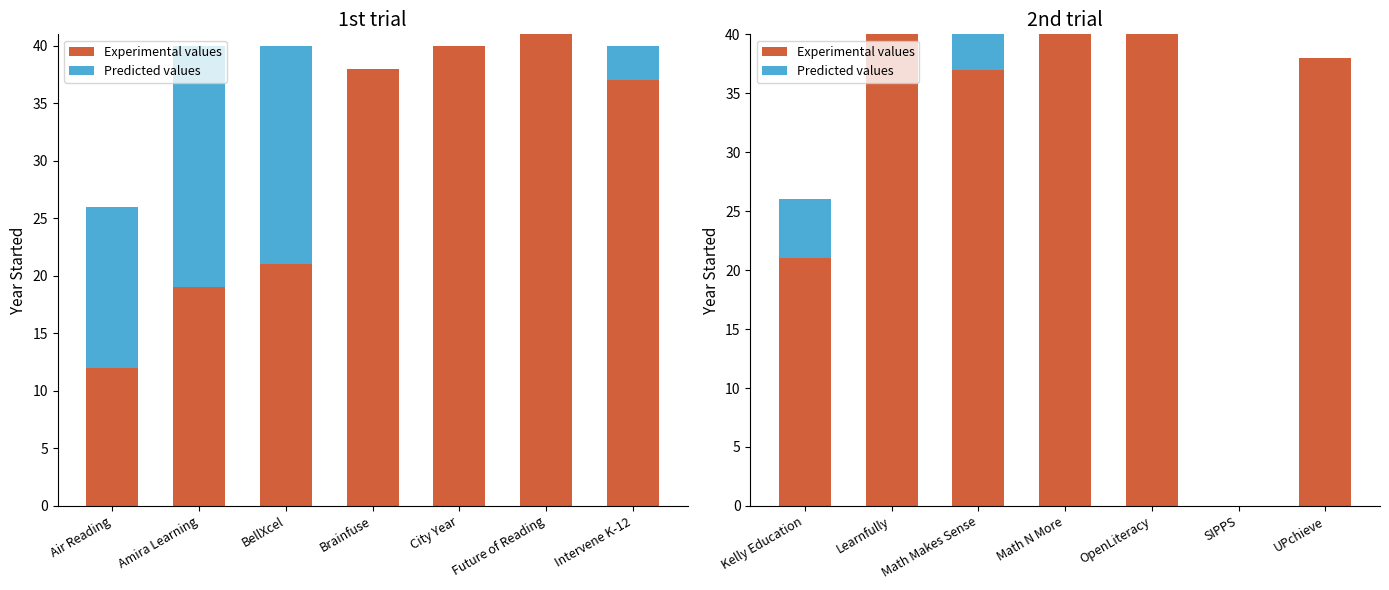

Rank the series at Math N More from highest to lowest value.

Experimental values, Predicted values